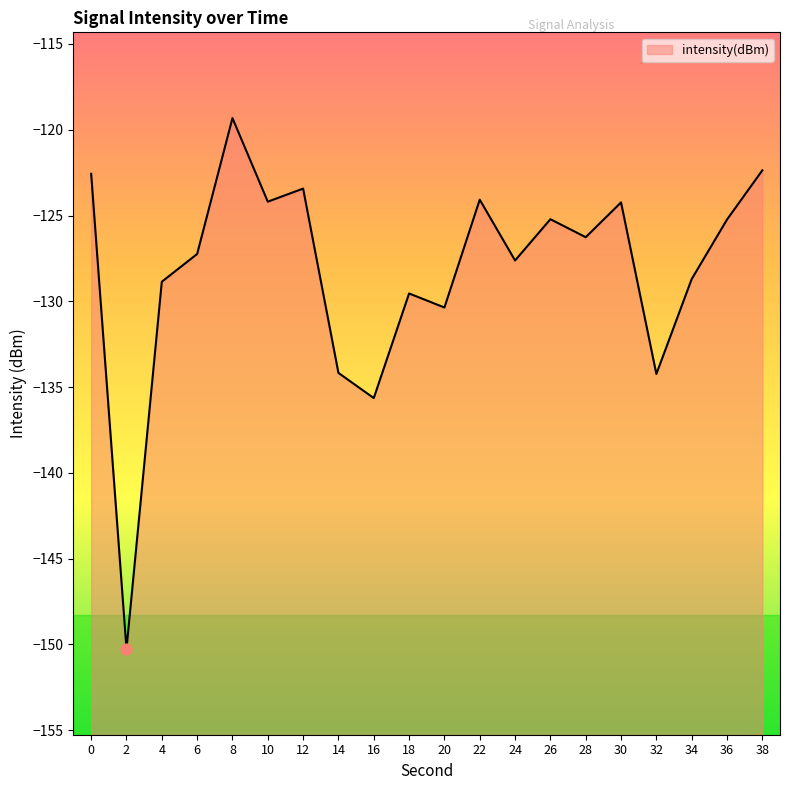

What is the change in value from 28 to 32?

-8.0